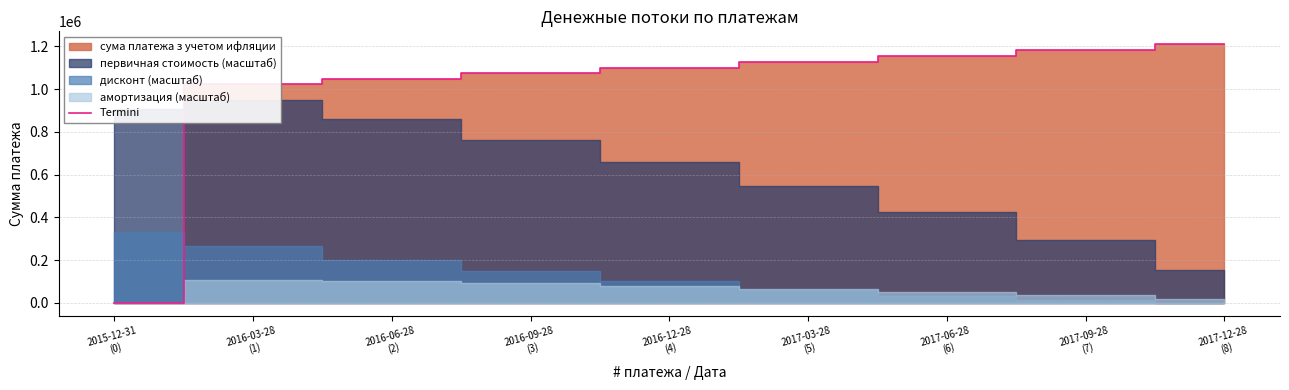

What is the sum of all values?

8918746.3